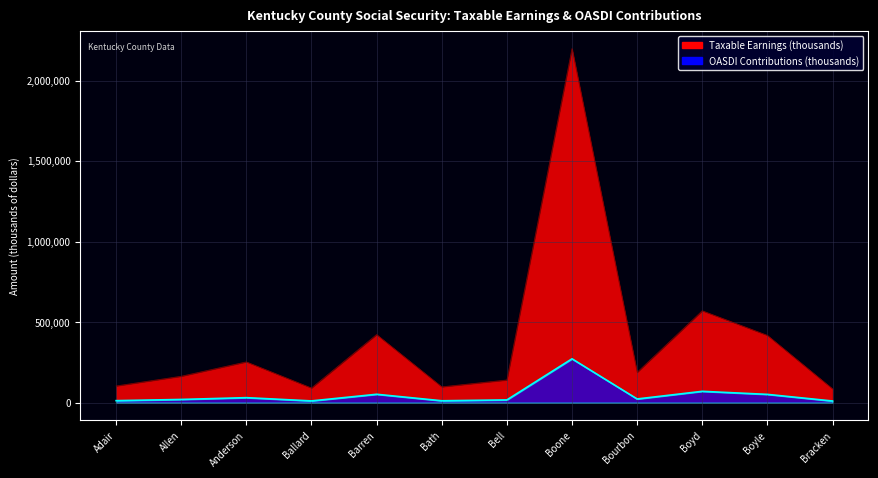

At which label does Taxable Earnings (thousands) first exceed 188762?

Anderson